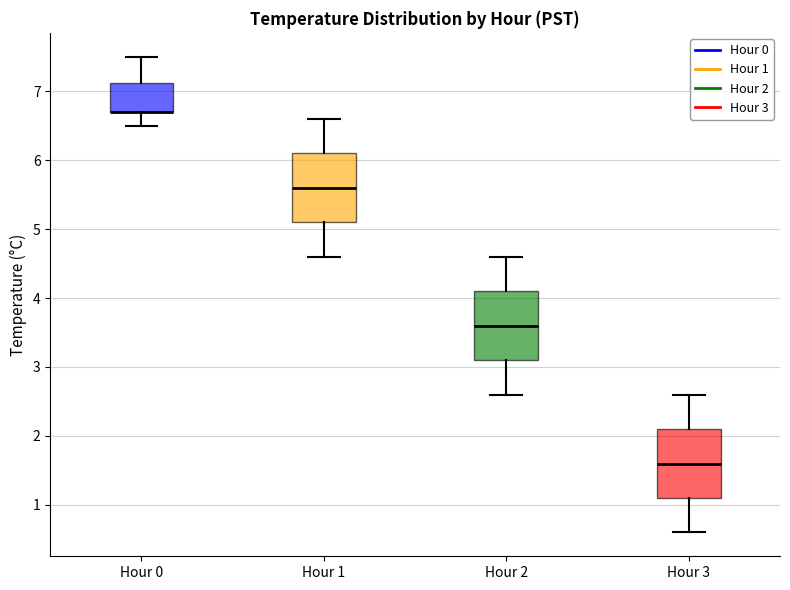

Reading left to right, transcribe this box plot: for each box, give where its median line is, the range the box spans, and where its two whiskers end, as read against the y-axis. The values are not printed on the chart, so give them approximately, as read against the axis.

Hour 0: median 6.7 (drawn on the box's lower edge), box 6.7 to 7.1, whiskers 6.5 to 7.5
Hour 1: median 5.6, box 5.1 to 6.1, whiskers 4.6 to 6.6
Hour 2: median 3.6, box 3.1 to 4.1, whiskers 2.6 to 4.6
Hour 3: median 1.6, box 1.1 to 2.1, whiskers 0.6 to 2.6